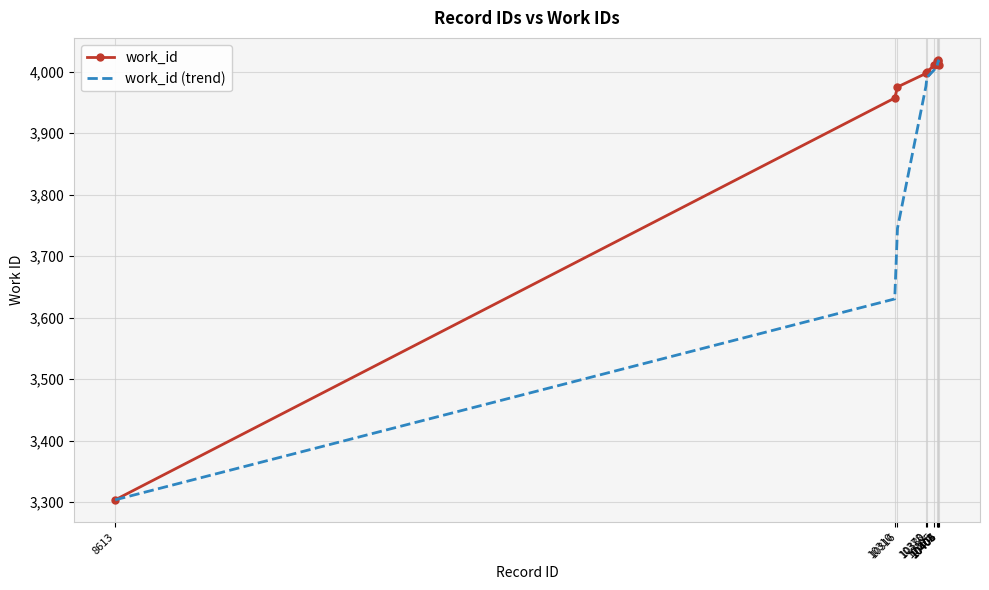

What is the sum of all work_id values?

39305.0